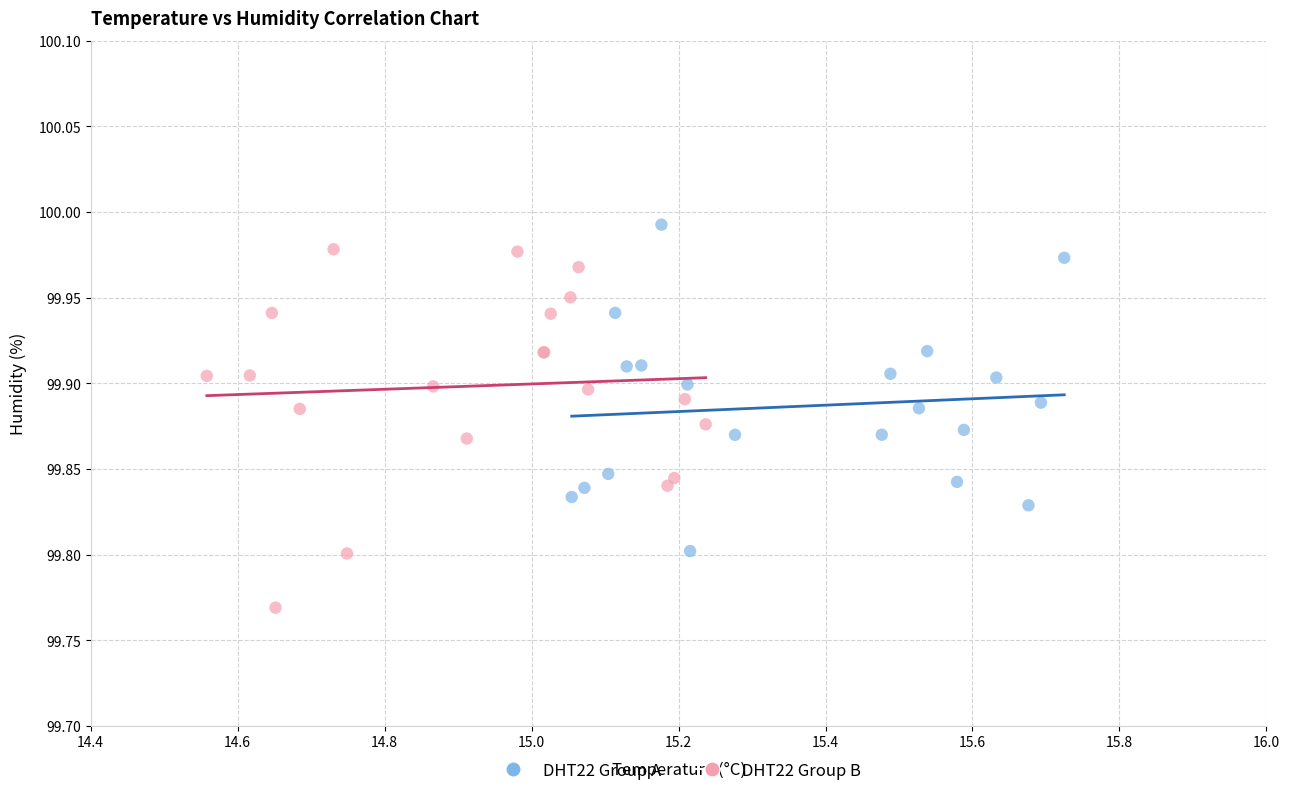

Which series has the widest spread of Y values?

DHT22 Group B